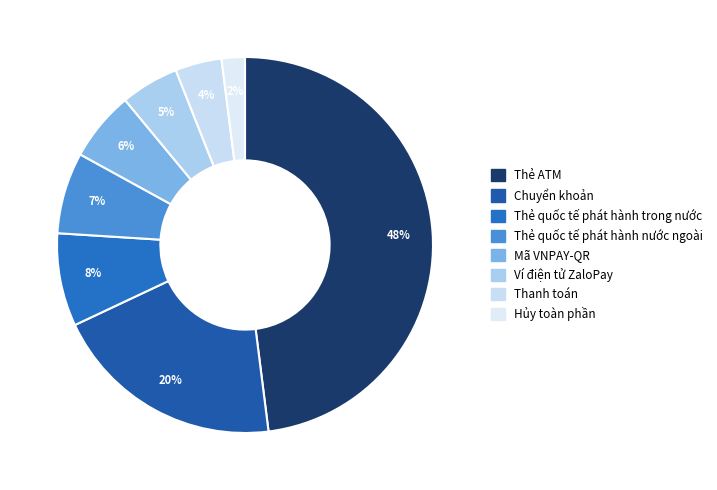

Combined, what portion of the pie is Ví điện tử ZaloPay and Chuyển khoản?

25.0%